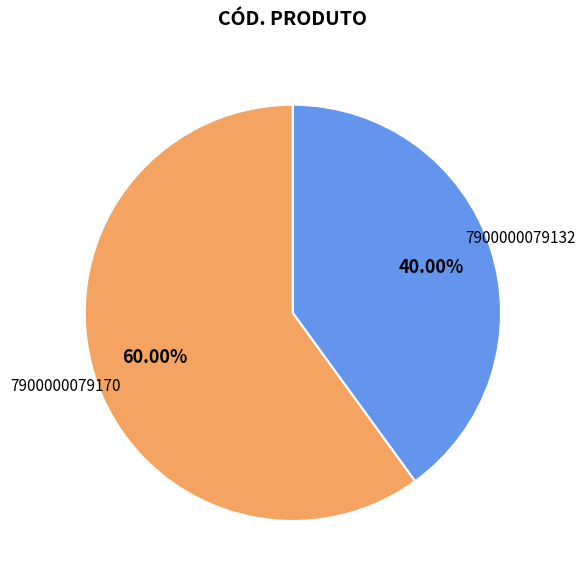

Combined, do 7900000079132 and 7900000079170 account for over 50%?

Yes